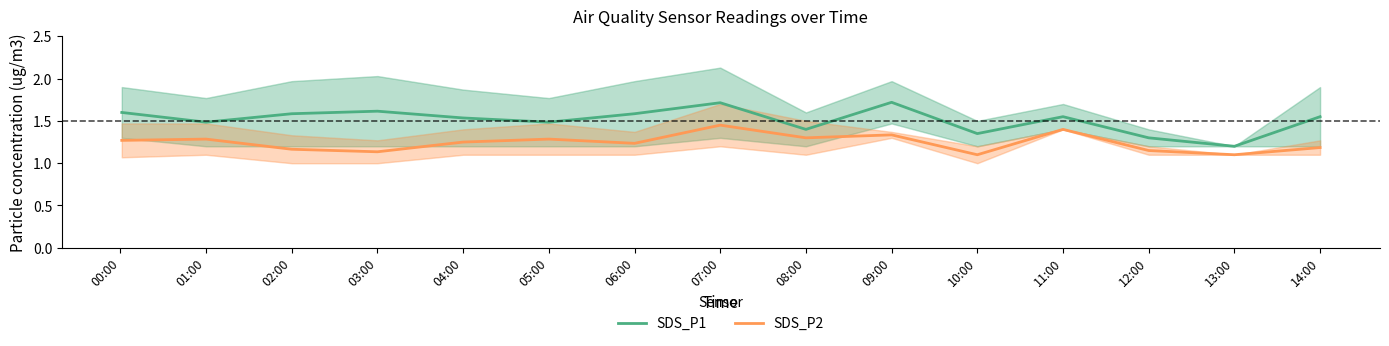

What is the sum of all SDS_P1 values?

22.7